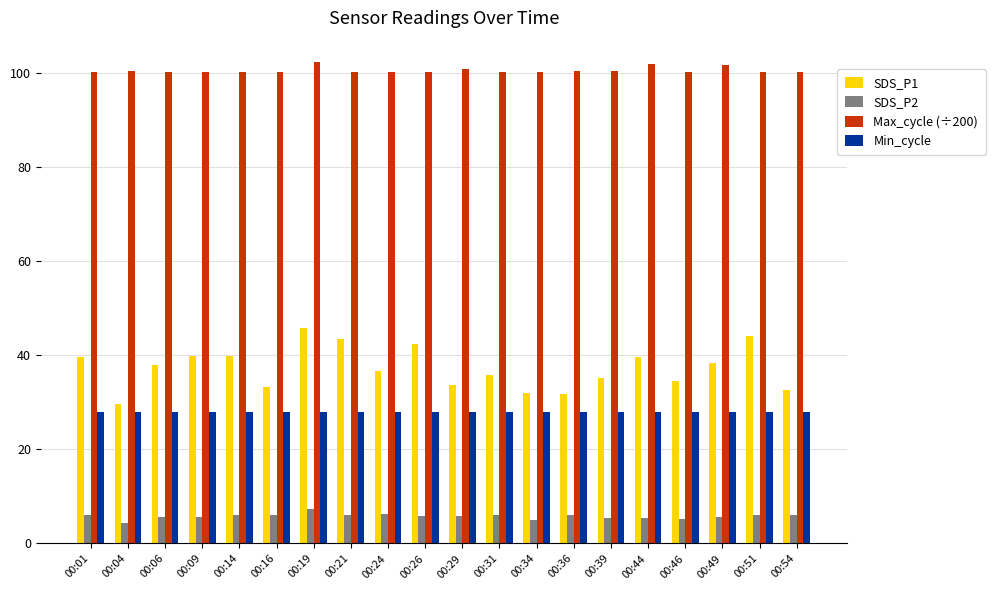

How many bars are there in total?

80